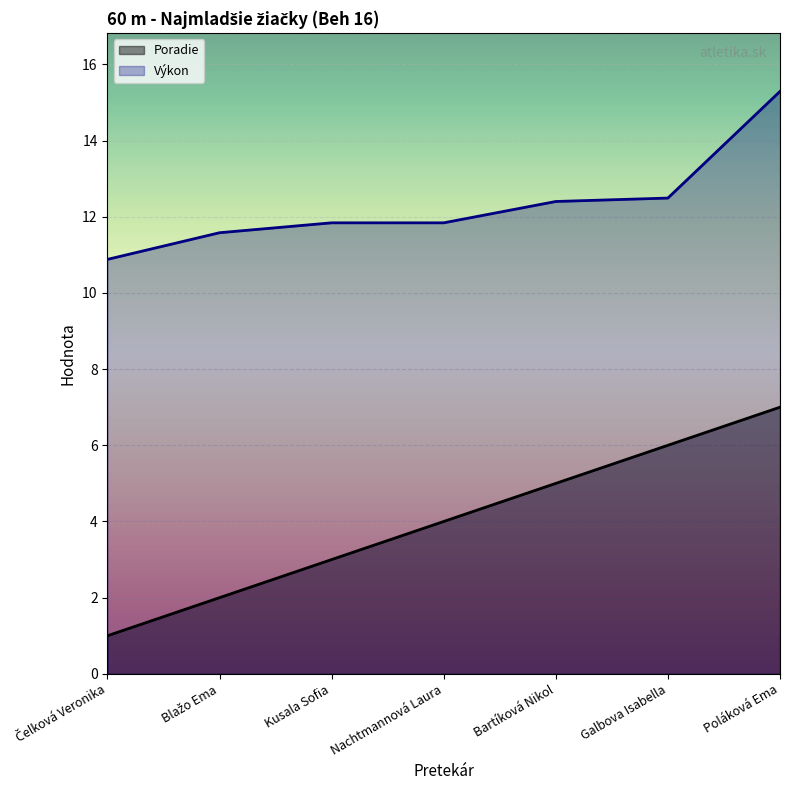

At which category is the sum across all series the highest?

Poláková Ema